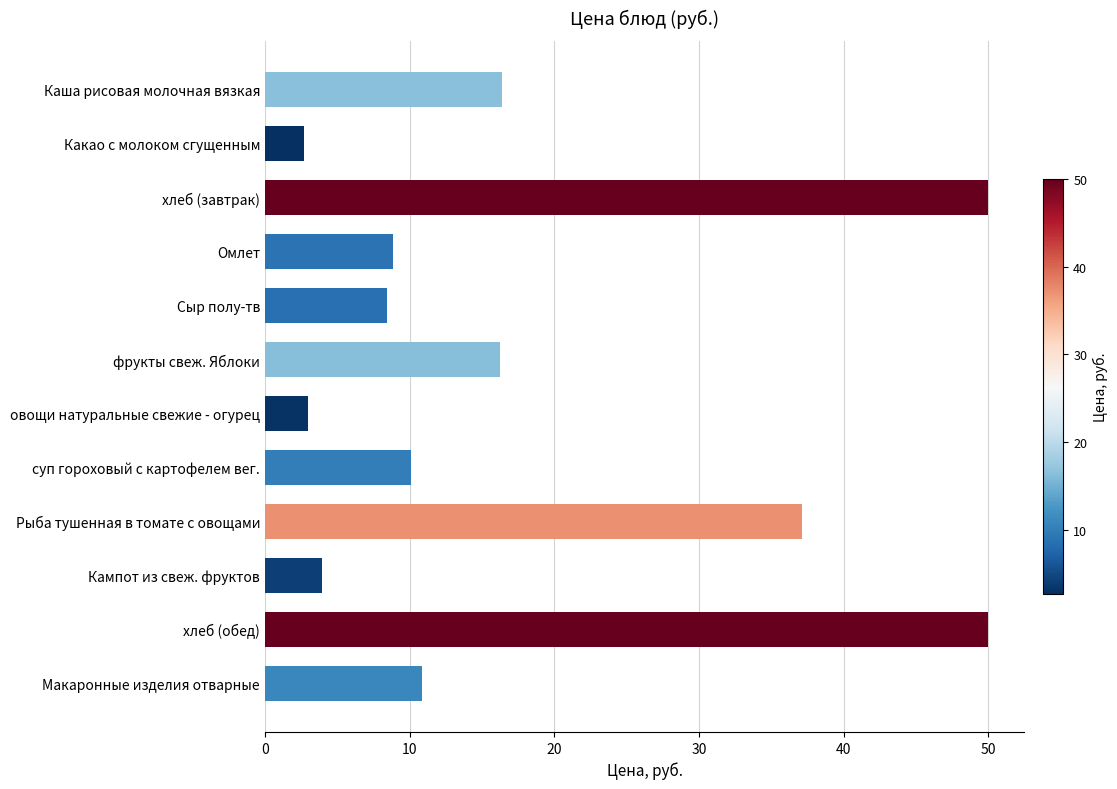

How many series are shown in this chart?

1